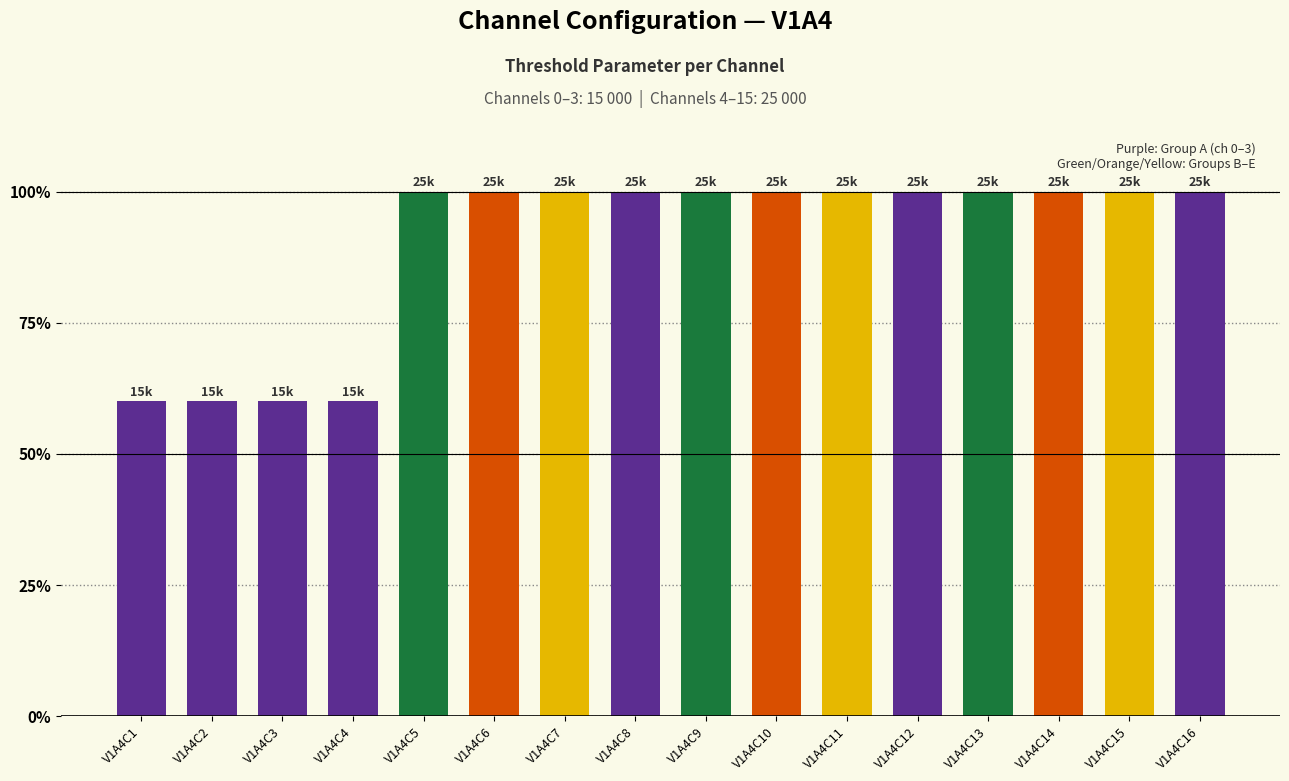

Reading left to right, list all the values displayed in this chart.

V1A4C1=60	V1A4C2=60	V1A4C3=60	V1A4C4=60	V1A4C5=100	V1A4C6=100	V1A4C7=100	V1A4C8=100	V1A4C9=100	V1A4C10=100	V1A4C11=100	V1A4C12=100	V1A4C13=100	V1A4C14=100	V1A4C15=100	V1A4C16=100